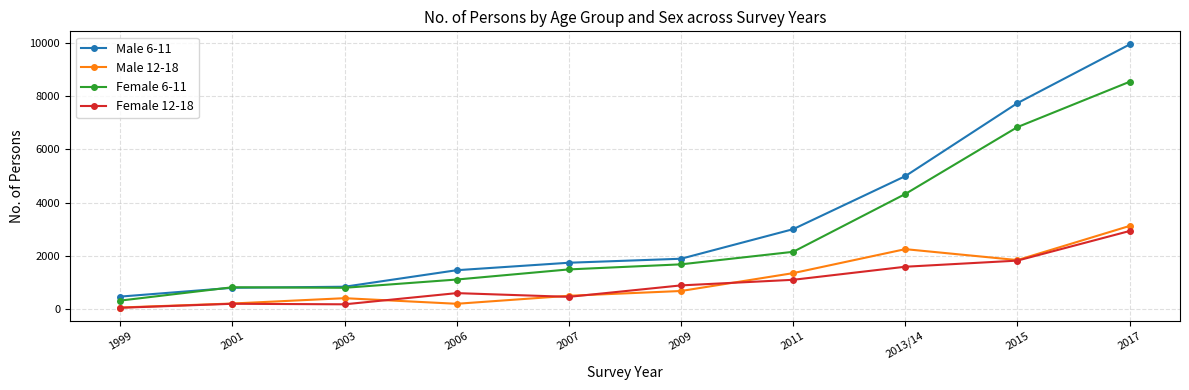

True or false: Male 12-18 and Male 6-11 cross at least once.

False